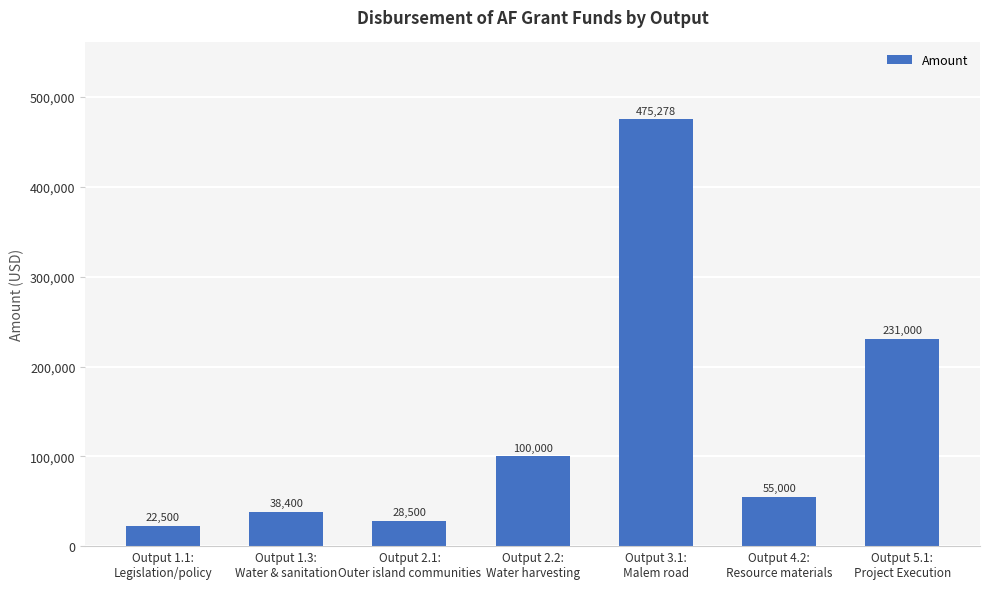

Rank the categories by value from lowest to highest.

Output 1.1:
Legislation/policy, Output 2.1:
Outer island communities, Output 1.3:
Water & sanitation, Output 4.2:
Resource materials, Output 2.2:
Water harvesting, Output 5.1:
Project Execution, Output 3.1:
Malem road